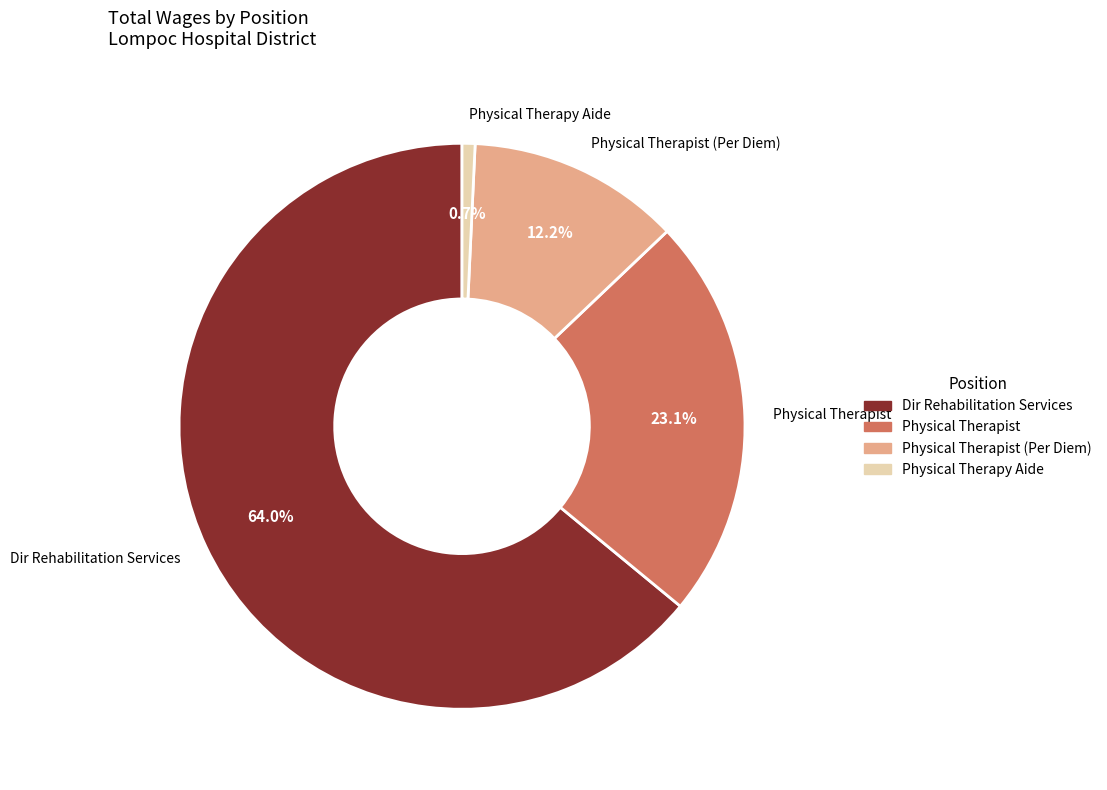

Is there any slice that represents more than half of the pie?

Yes